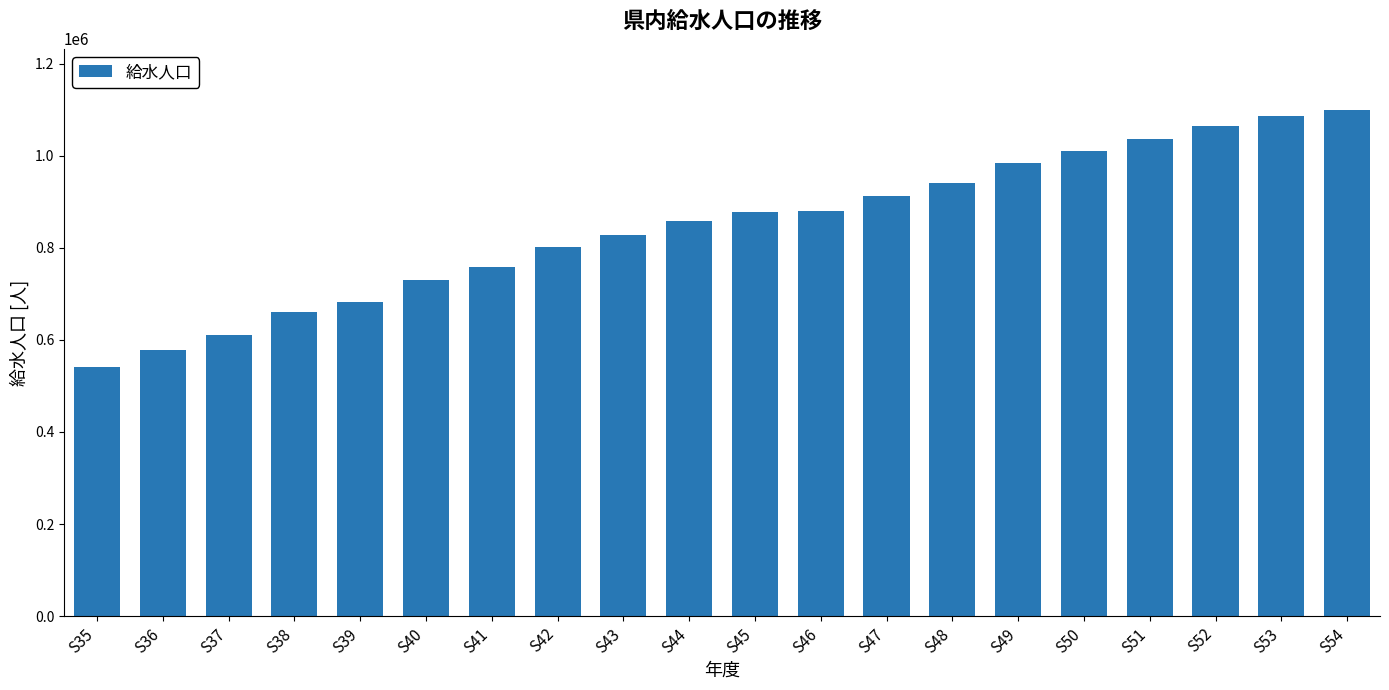

Which label corresponds to the smallest value in the chart?

S35